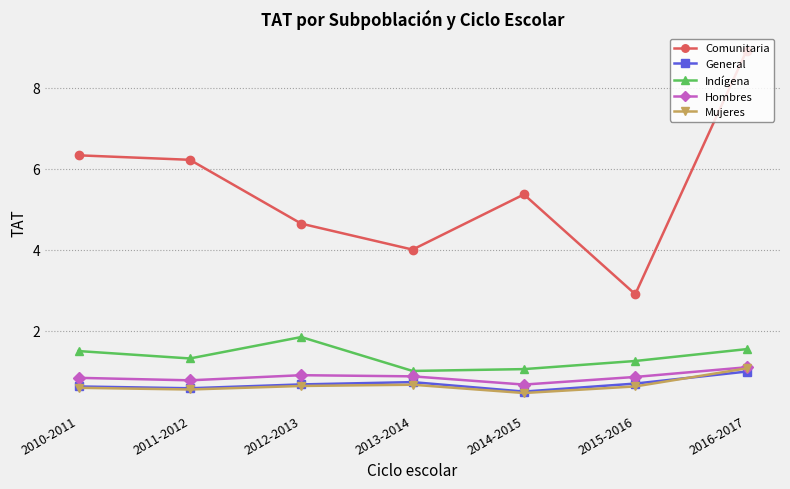

What is the minimum value shown in the chart?

0.5